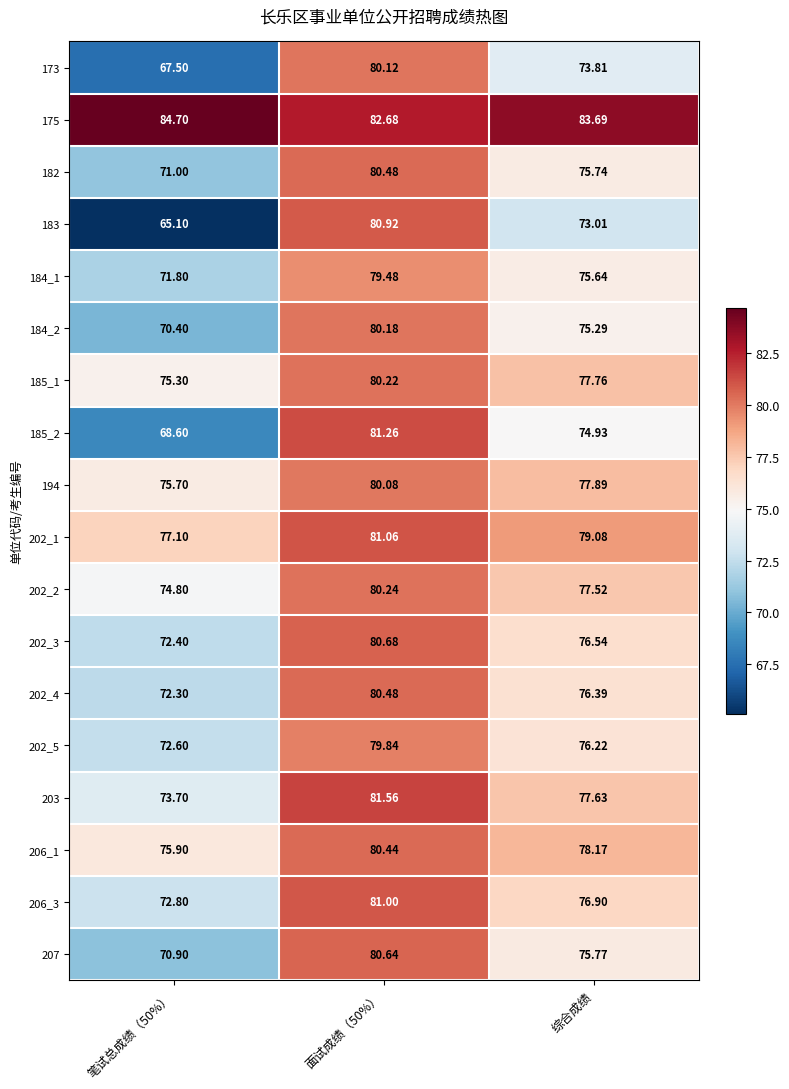

Where is 182 nearest to the value 75?

综合成绩